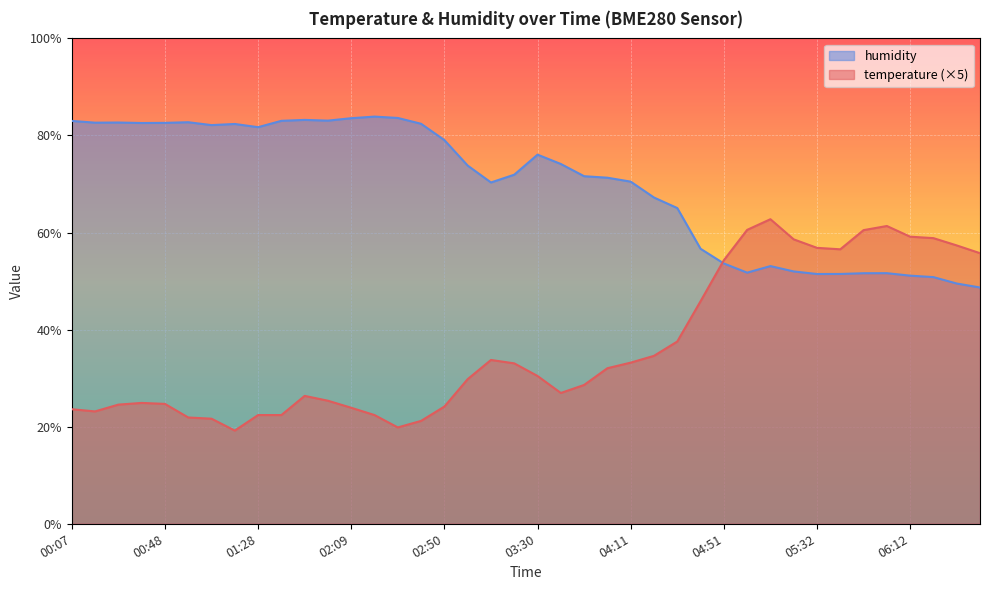

What are all the series names shown in the legend?

humidity, temperature (×5)